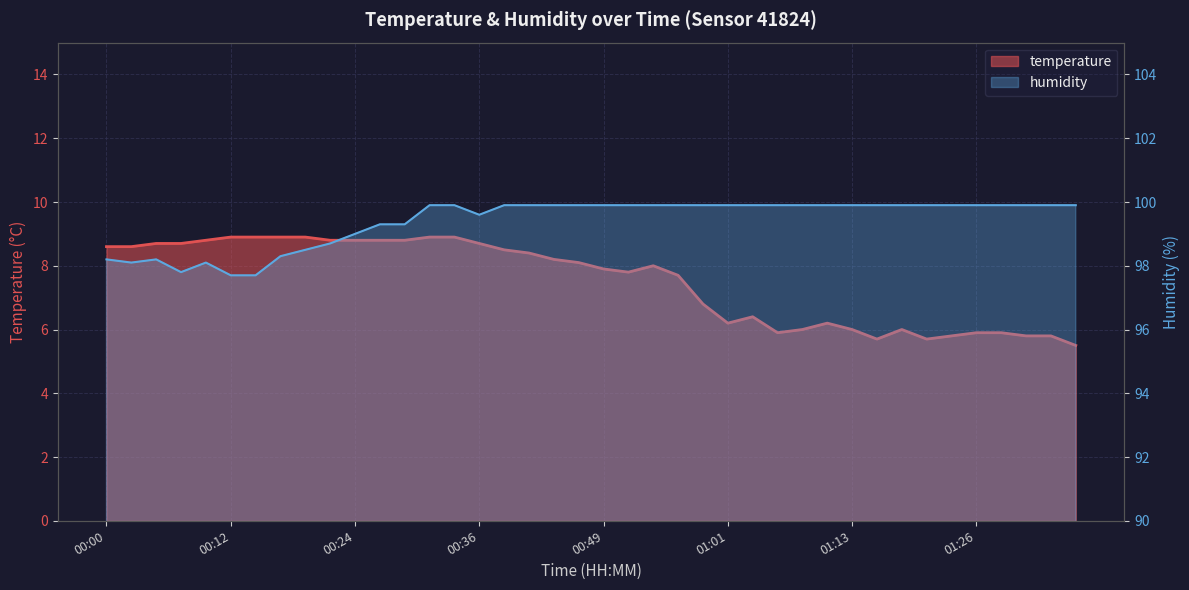

Which category has the lowest value in the temperature series?

01:35